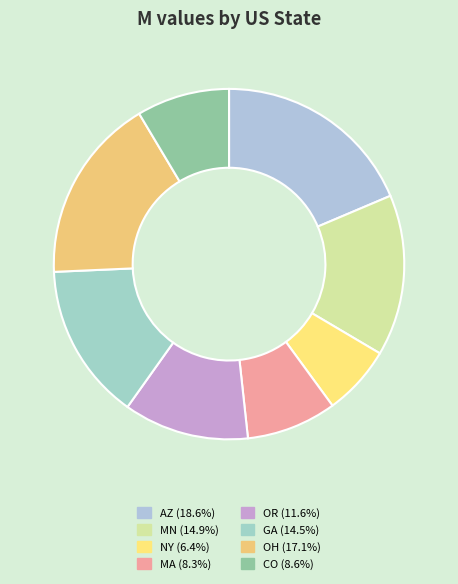

How many segments does this pie chart have?

8